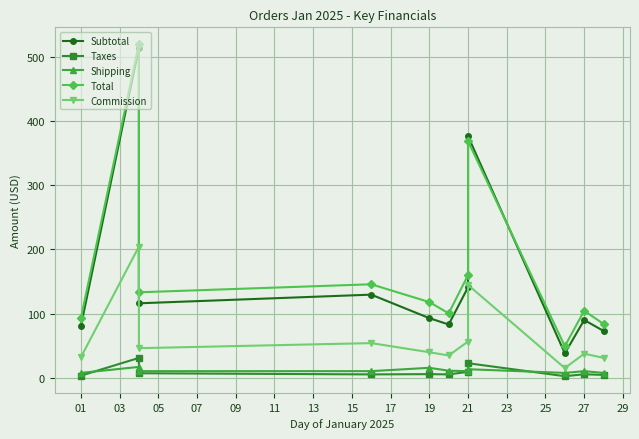

What are all the series names shown in the legend?

Subtotal, Taxes, Shipping, Total, Commission